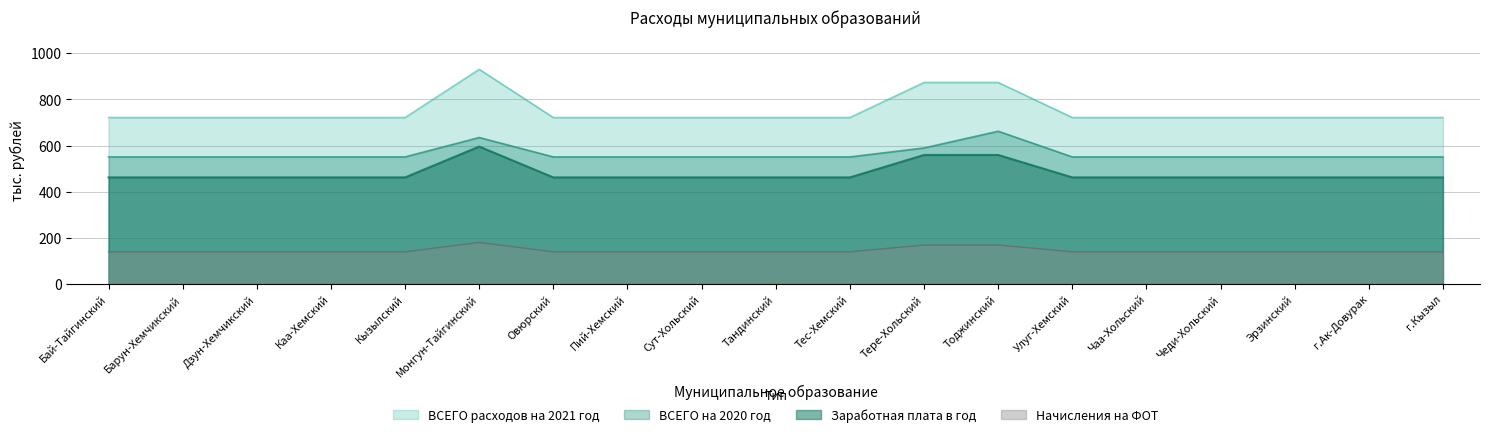

True or false: ВСЕГО расходов на 2021 год and Начисления на ФОТ intersect in this chart.

False